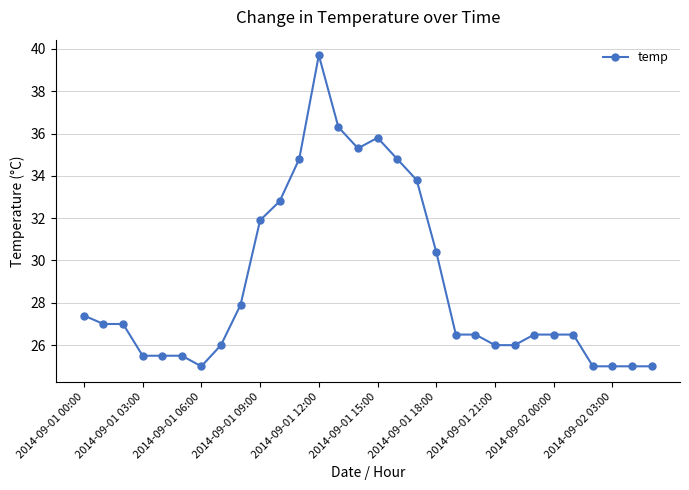

True or false: the data has more than 1 interior local peaks.

True